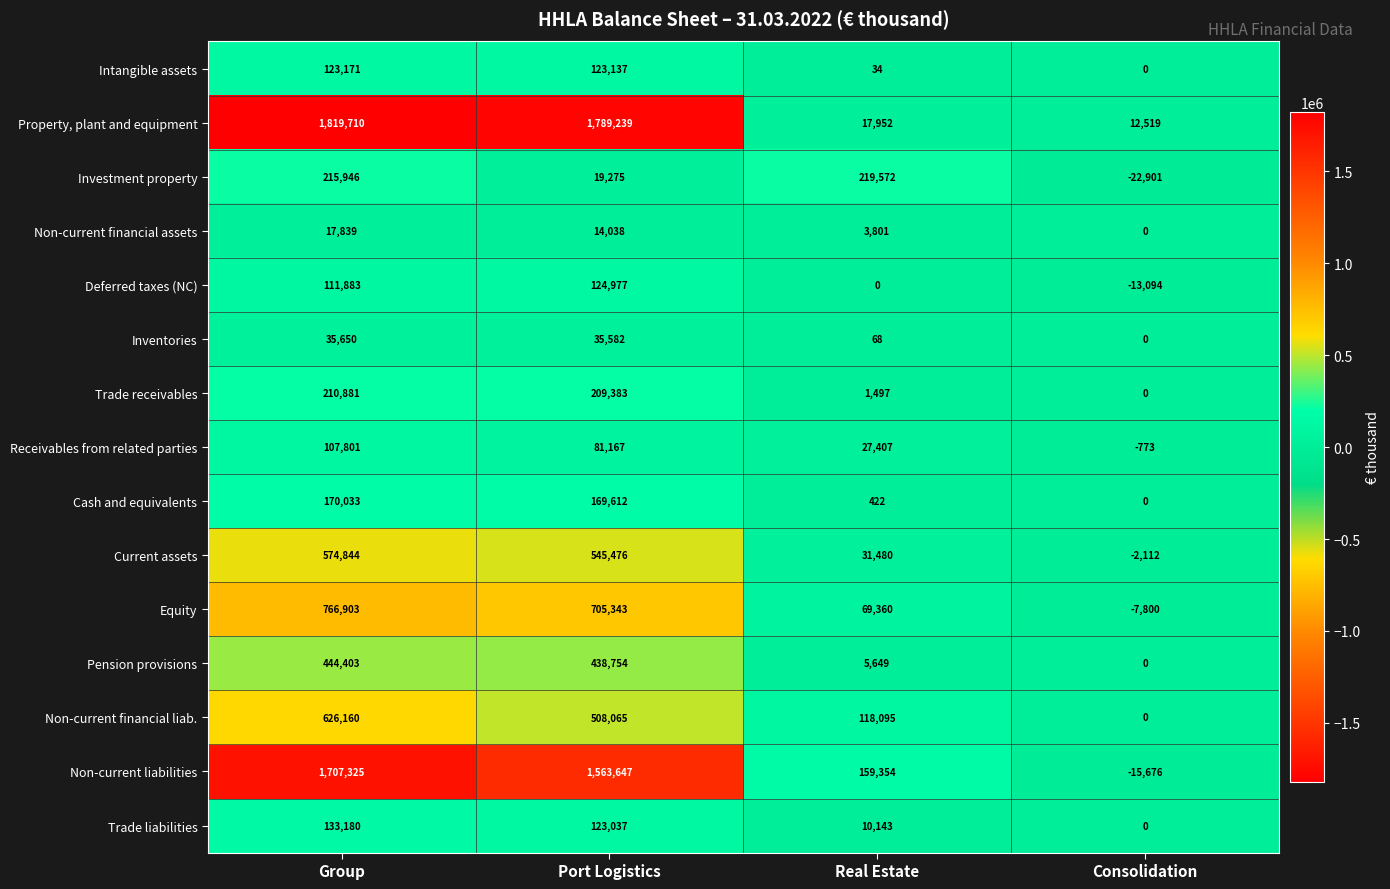

Which series has the widest spread of values?

Property, plant and equipment